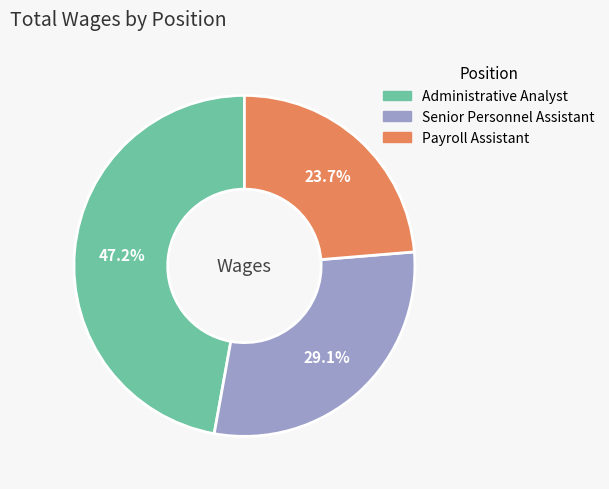

To the nearest percent, what is the average slice percentage?

33%